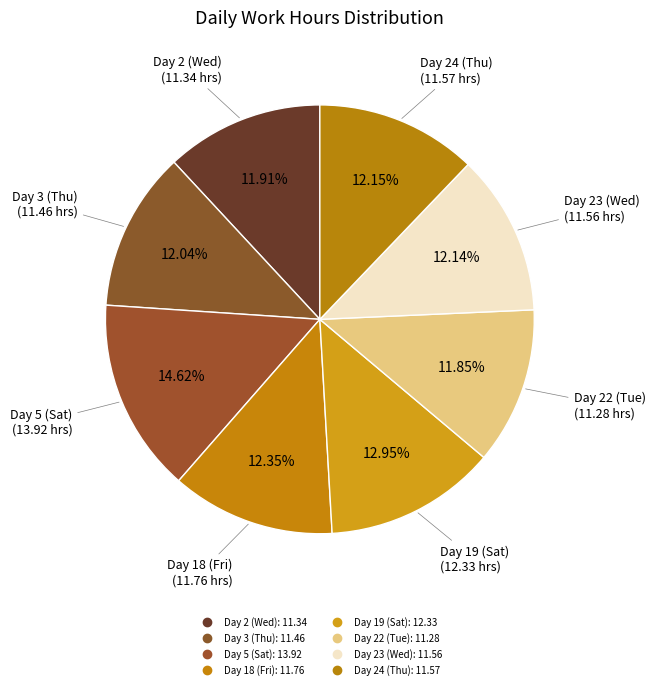

Which category has the biggest portion of the pie?

Day 5 (Sat)